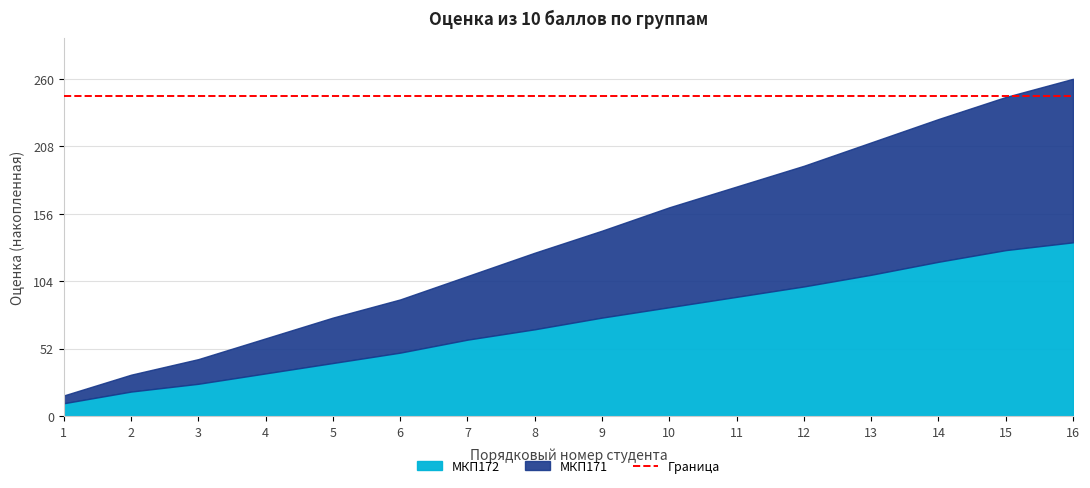

At 4, list the series in order from smallest to largest.

МКП171, МКП172